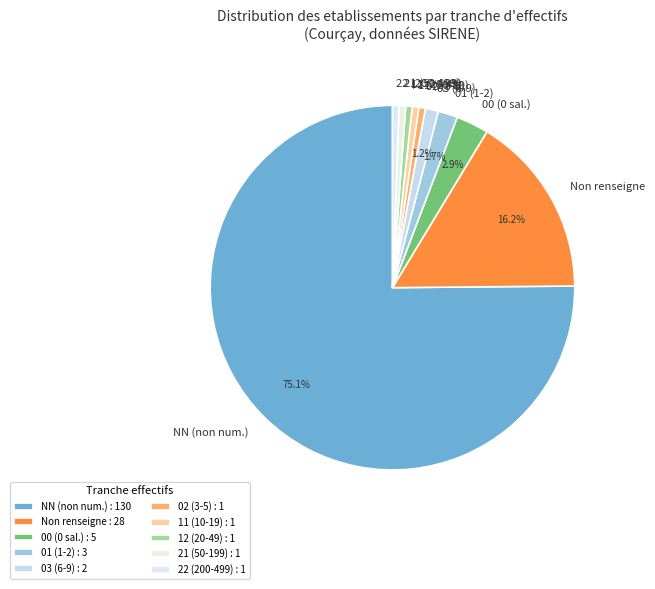

Is the sum of 03 (6-9) and 22 (200-499) greater than half?

No